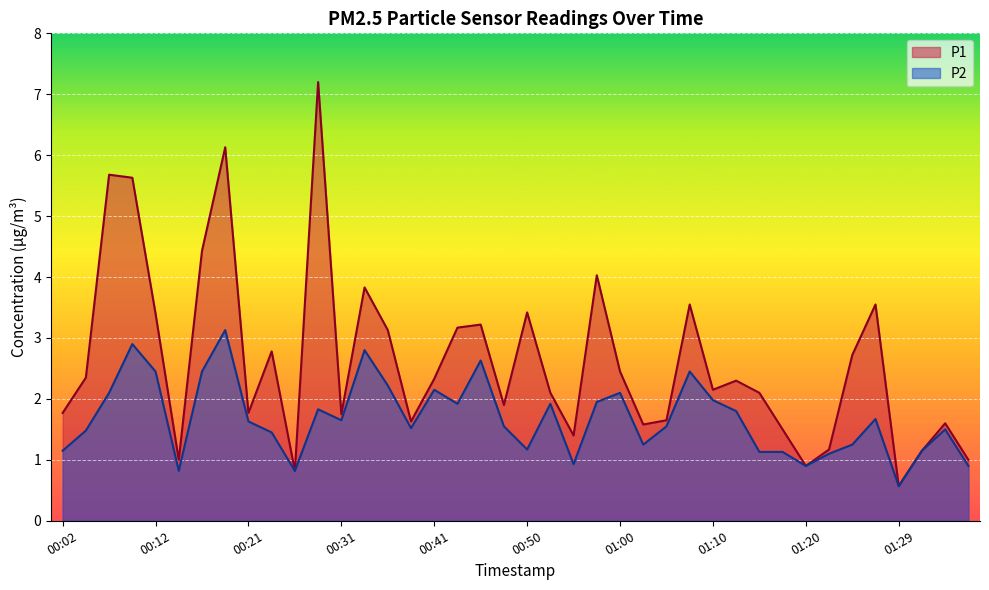

What is the label of the 22nd point from the right?

00:46